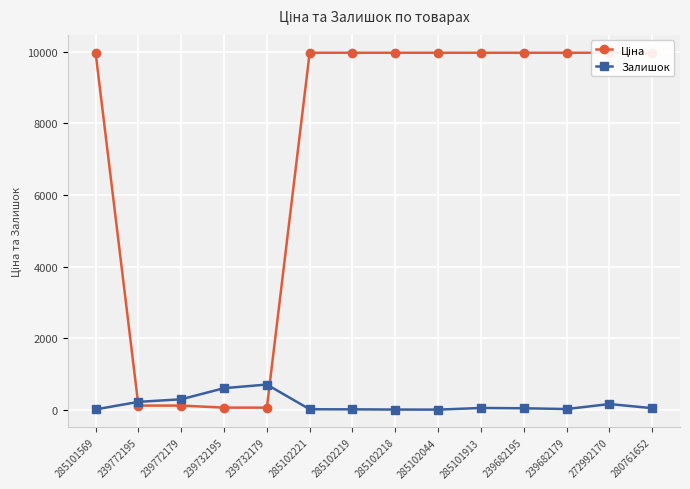

Which series ends up on top after the final intersection of Залишок and Ціна?

Ціна